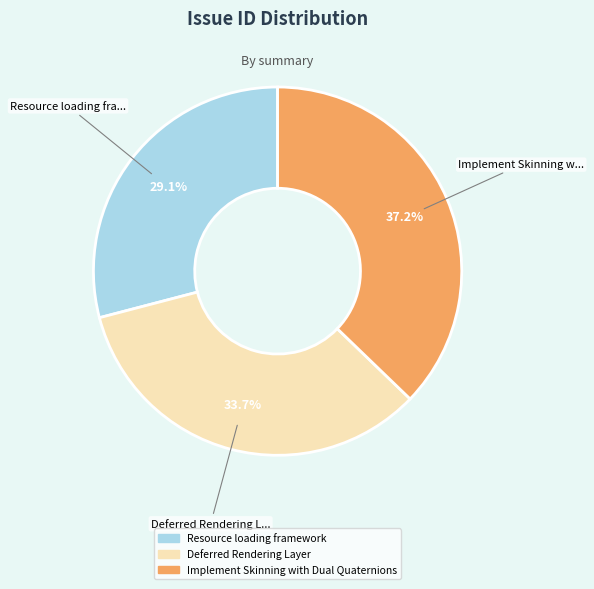

To the nearest percent, what is the difference between the largest and smallest slice percentages?

8%